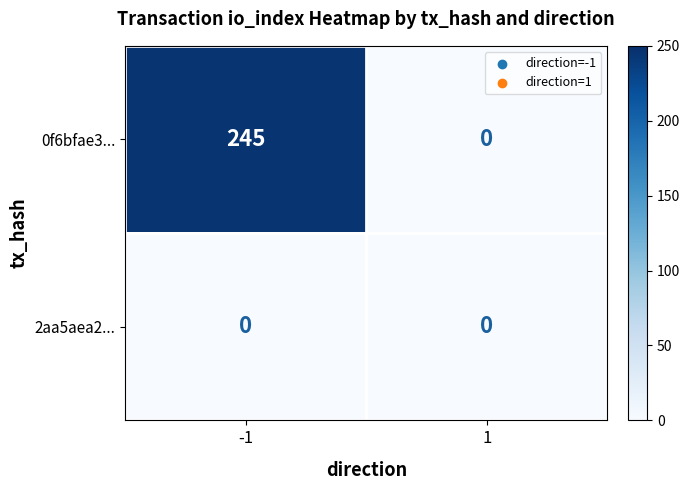

What is the maximum value shown in the chart?

245